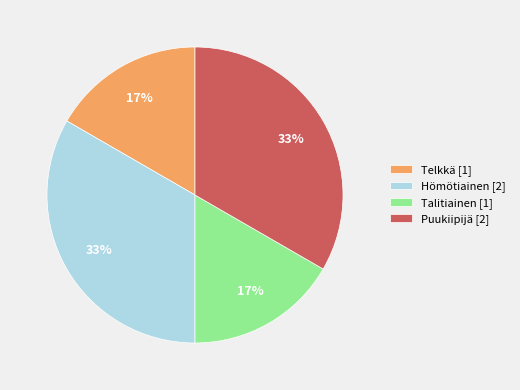

To the nearest percent, what is the average slice percentage?

25%